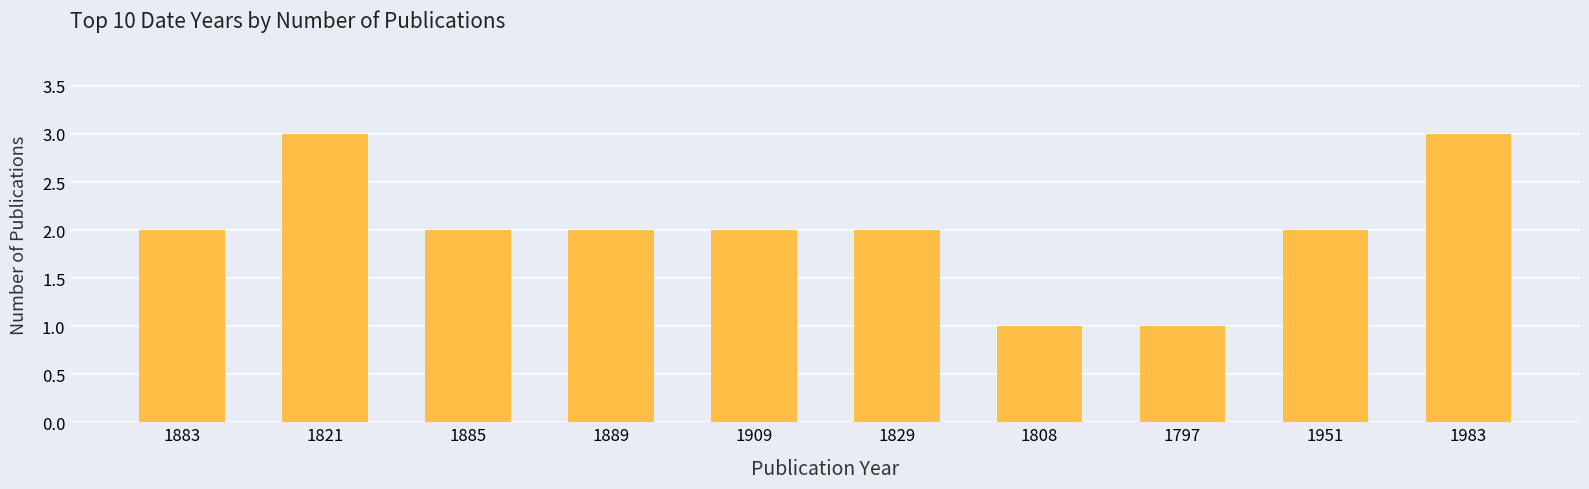

What is the difference between the values at 1883 and 1797?

1